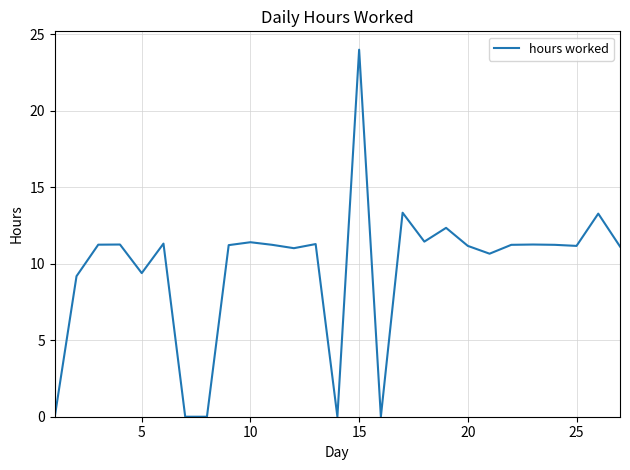

What is the greatest value displayed?

24.0